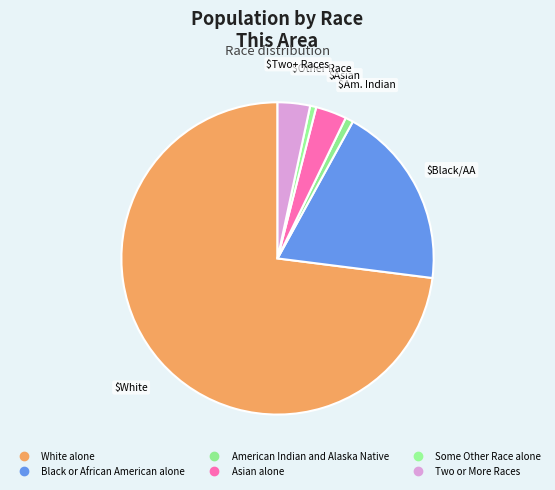

How many segments does this pie chart have?

6